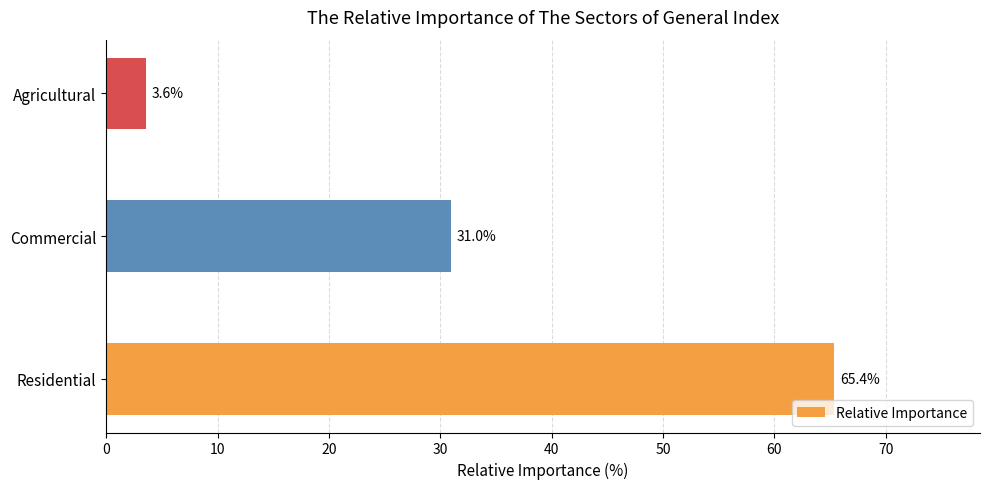

True or false: the data shows 45.1 at Commercial.

False